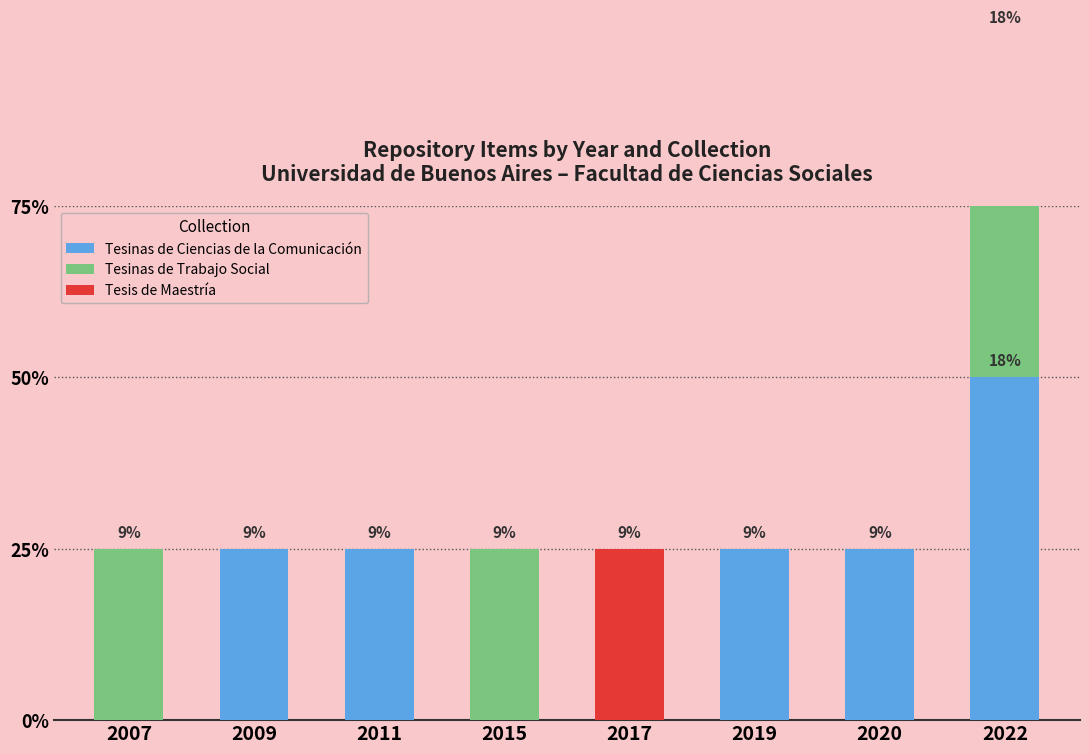

At which label is Tesis de Maestría closest to 0?

2007